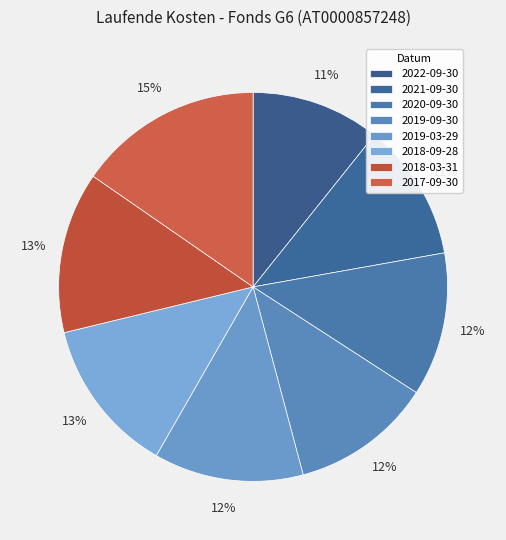

Which category has the smallest portion of the pie?

2022-09-30